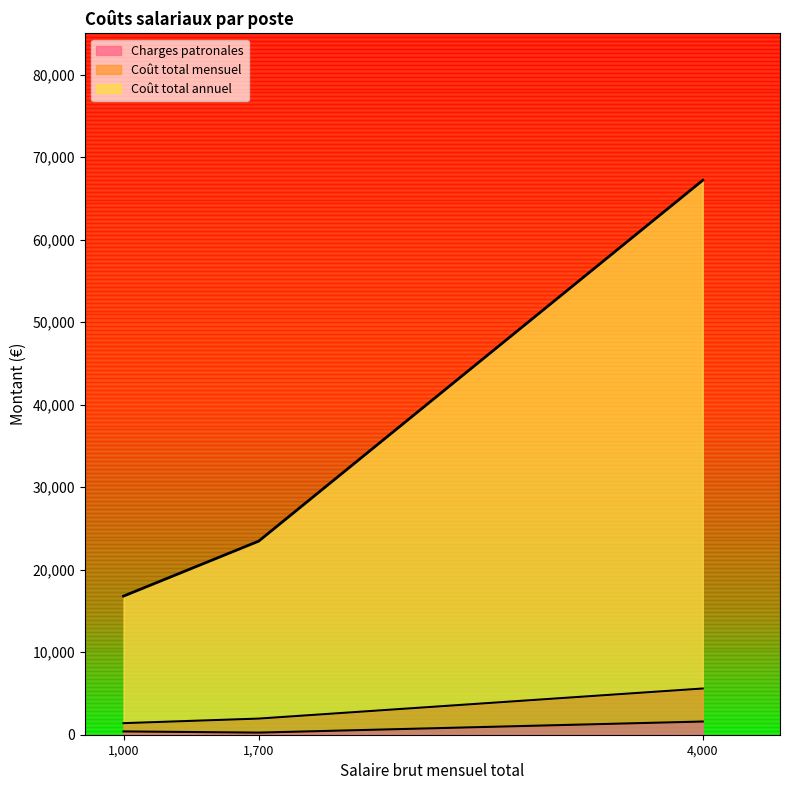

Is it true that Charges patronales equals 36176 at 4,000?

False